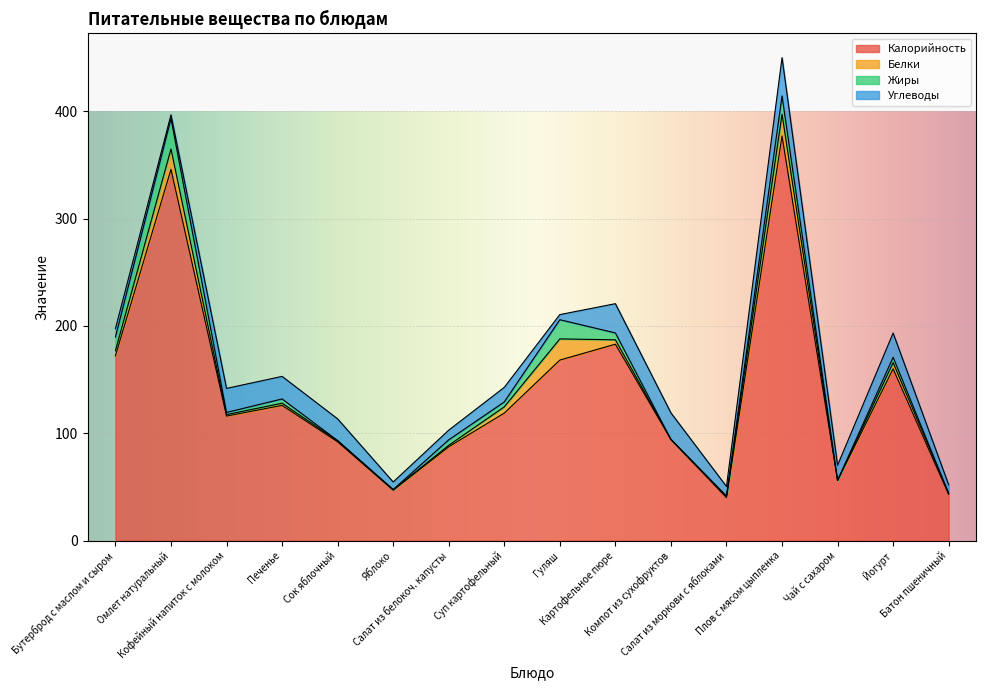

What is the sum of the Белки values at Йогурт and Гуляш?

25.5